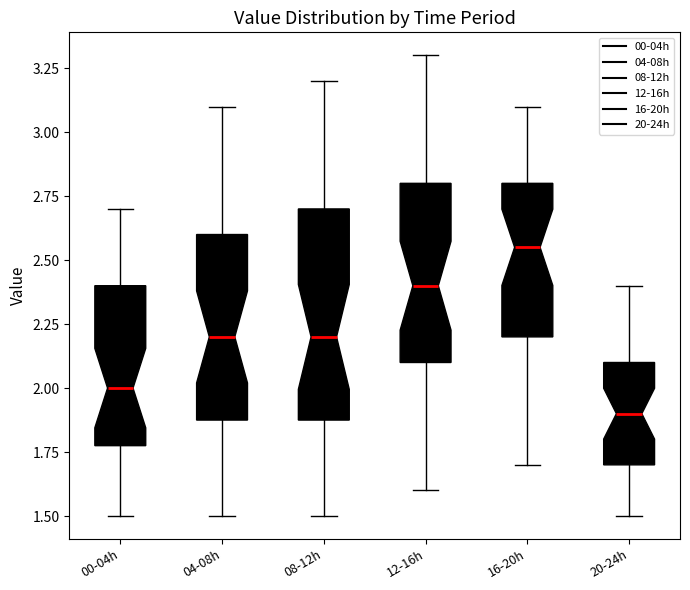

Reading left to right, transcribe this box plot: for each box, give where its median line is, the range the box spans, and where its two whiskers end, as read against the y-axis. The values are not printed on the chart, so give them approximately, as read against the axis.

00-04h: median 2.00, box 1.80 to 2.40, whiskers 1.50 to 2.70
04-08h: median 2.20, box 1.90 to 2.60, whiskers 1.50 to 3.10
08-12h: median 2.20, box 1.90 to 2.70, whiskers 1.50 to 3.20
12-16h: median 2.40, box 2.10 to 2.80, whiskers 1.60 to 3.30
16-20h: median 2.55, box 2.20 to 2.80, whiskers 1.70 to 3.10
20-24h: median 1.90, box 1.70 to 2.10, whiskers 1.50 to 2.40